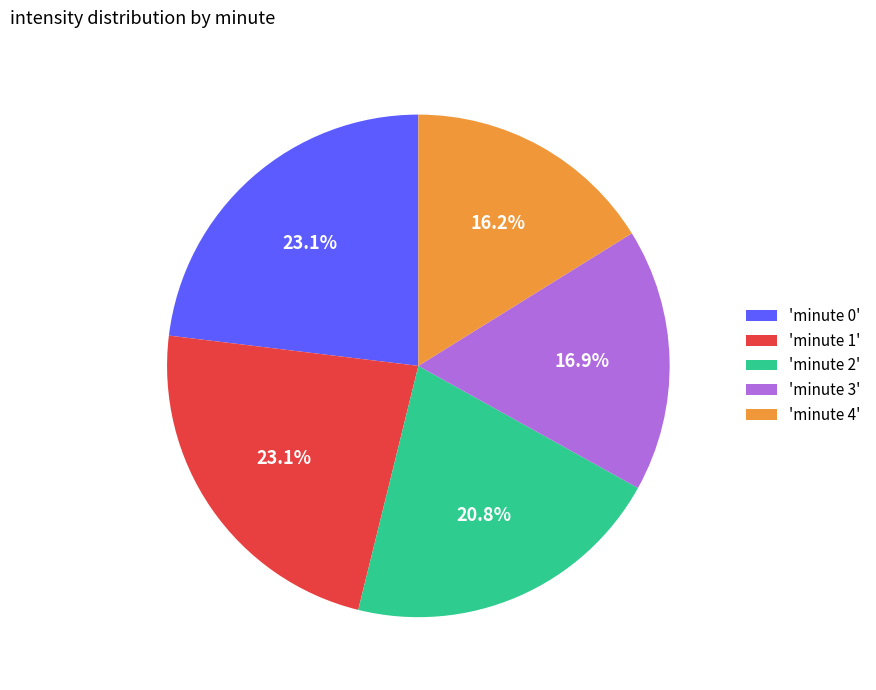

To the nearest percent, what is the average slice percentage?

20%